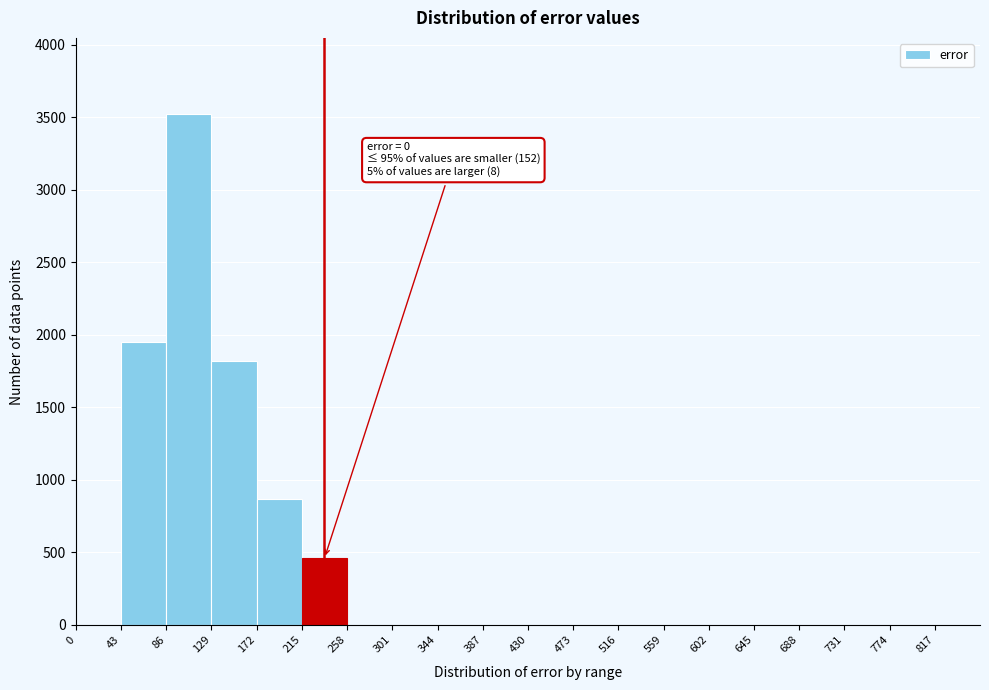

Which range on the x-axis has the tallest bar?

86 to 129